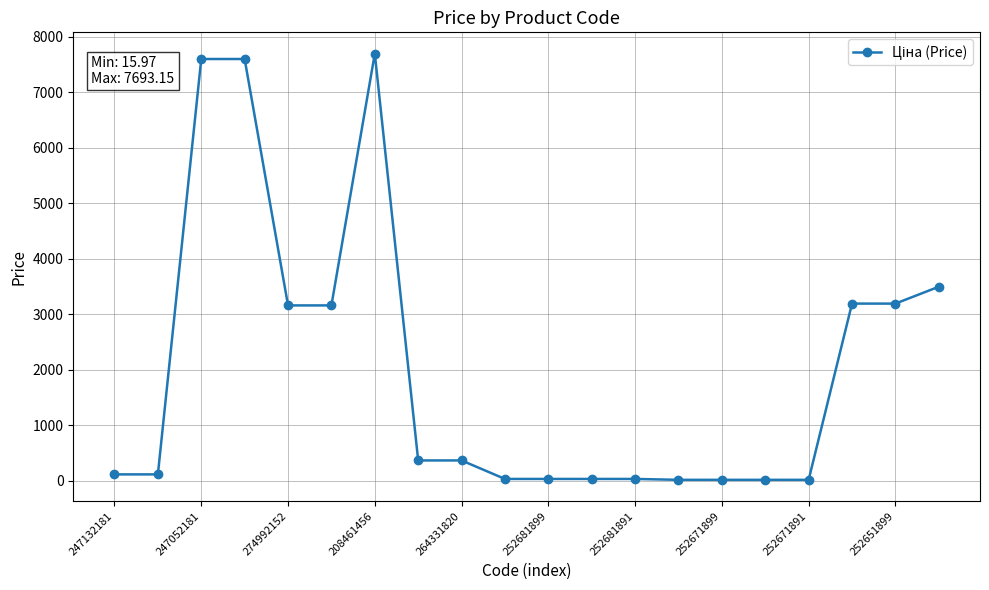

What is the difference between the maximum and minimum values?

7677.2